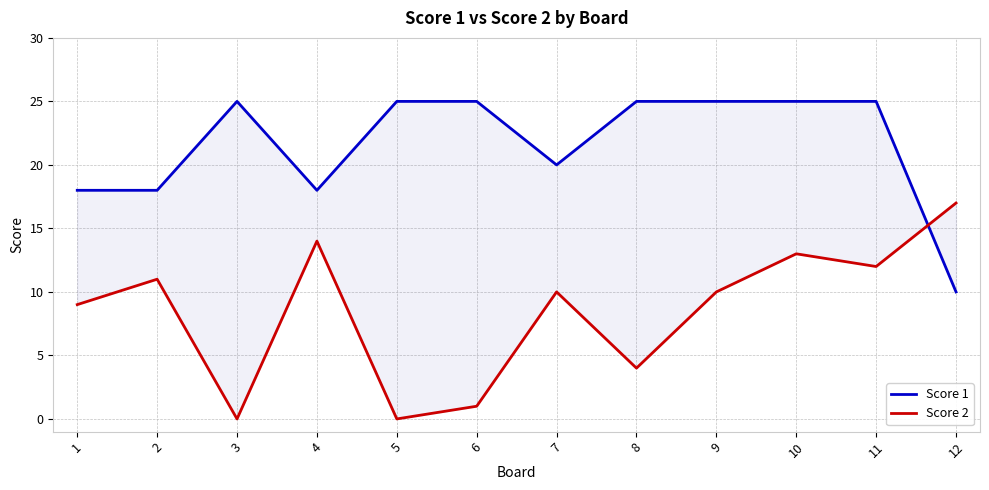

In Score 1, how many points are higher than both neighbors (excluding endpoints)?

1